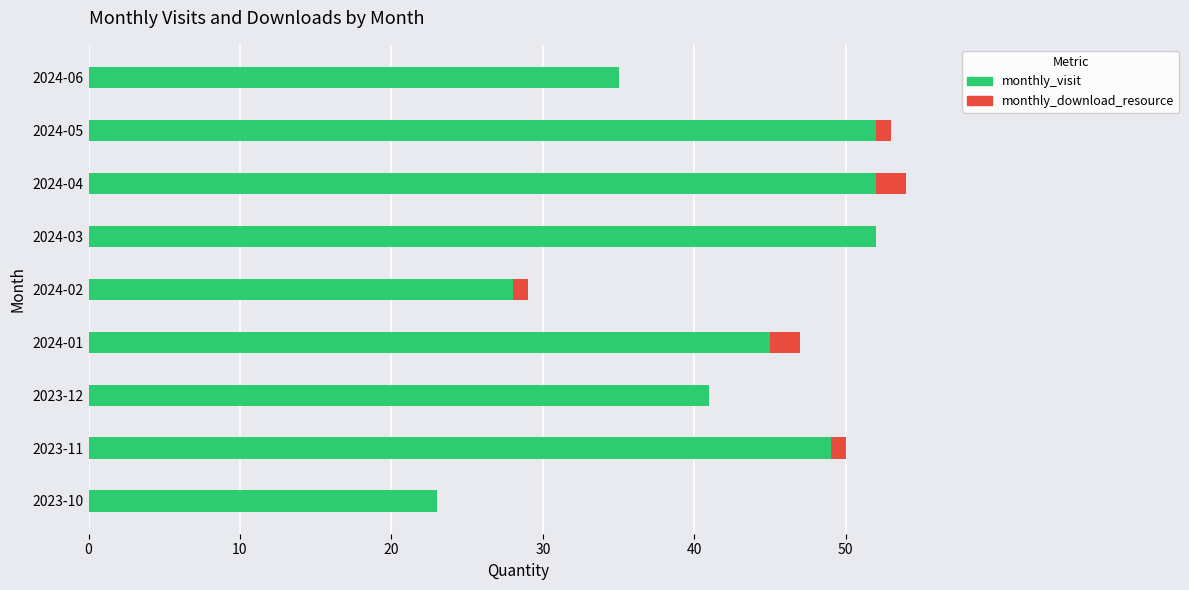

True or false: monthly_visit has a value of 87 at 2024-03.

False